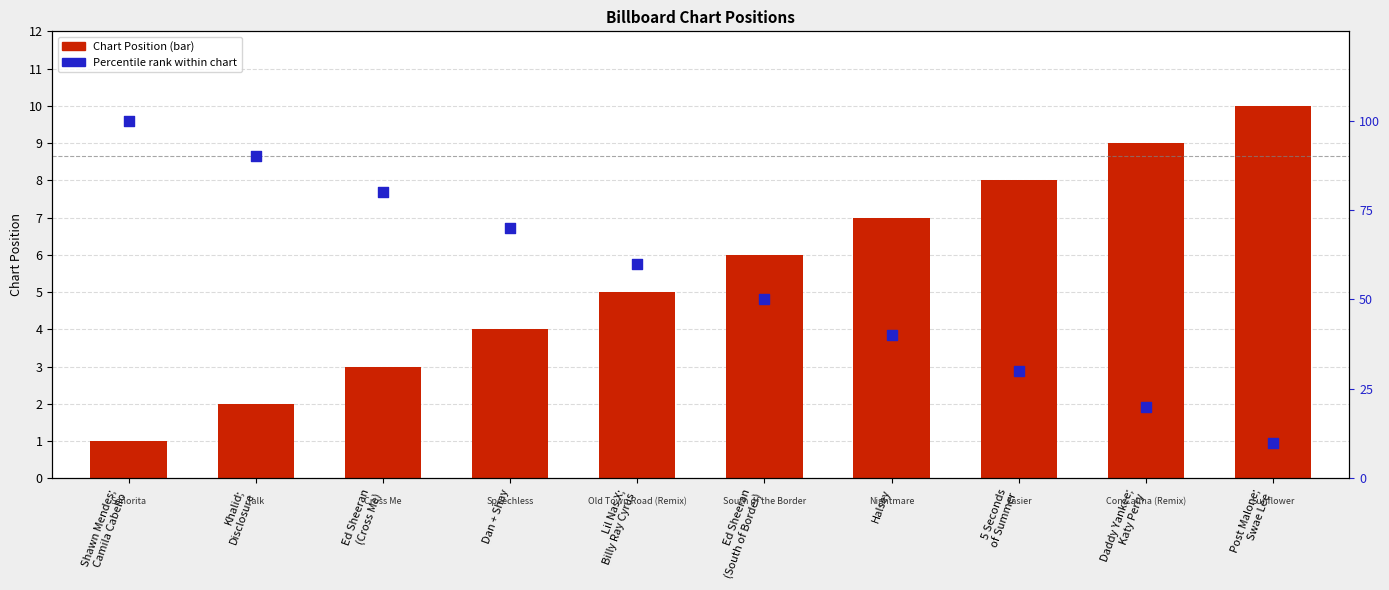

Which series has the largest Y range (max minus min)?

Percentile rank (inverted)